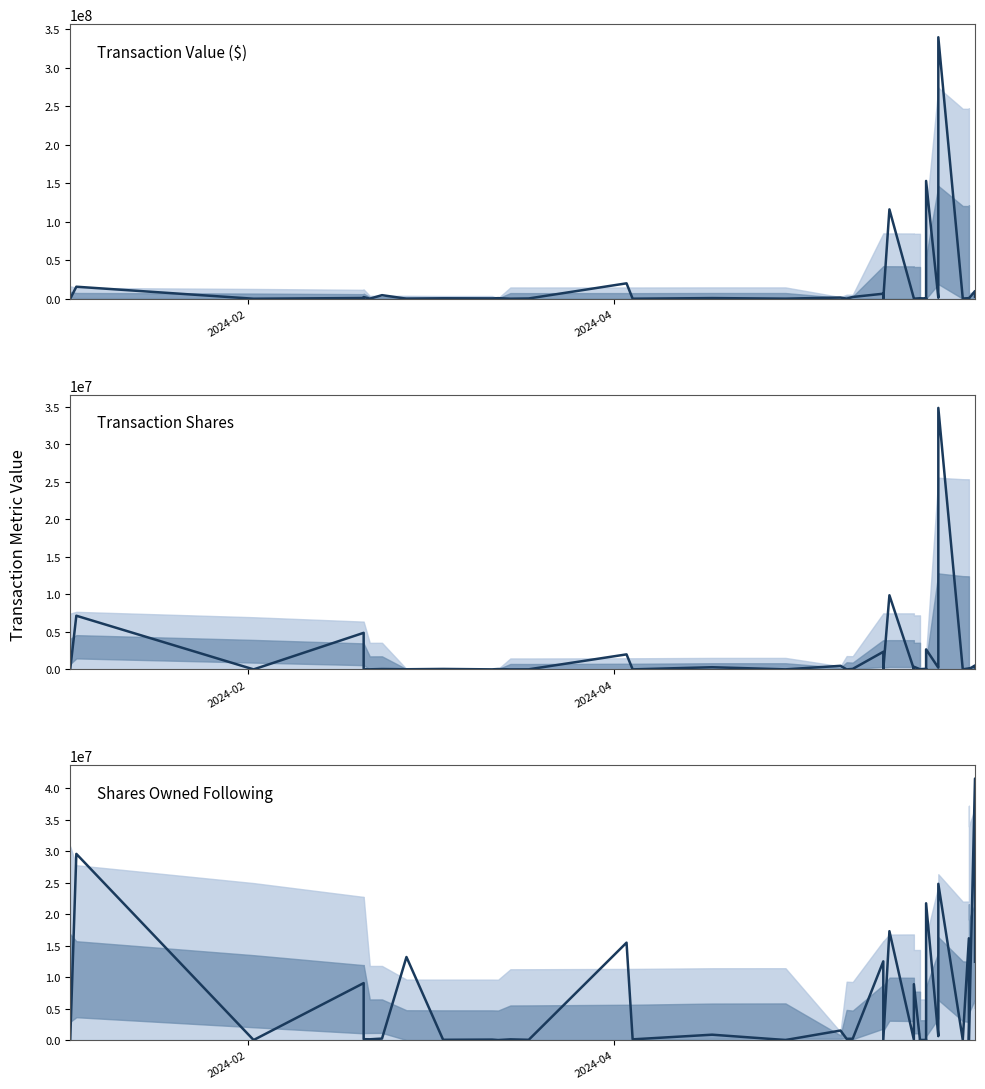

What is the difference between the maximum and minimum values in the Shares Owned Following series?

41563393